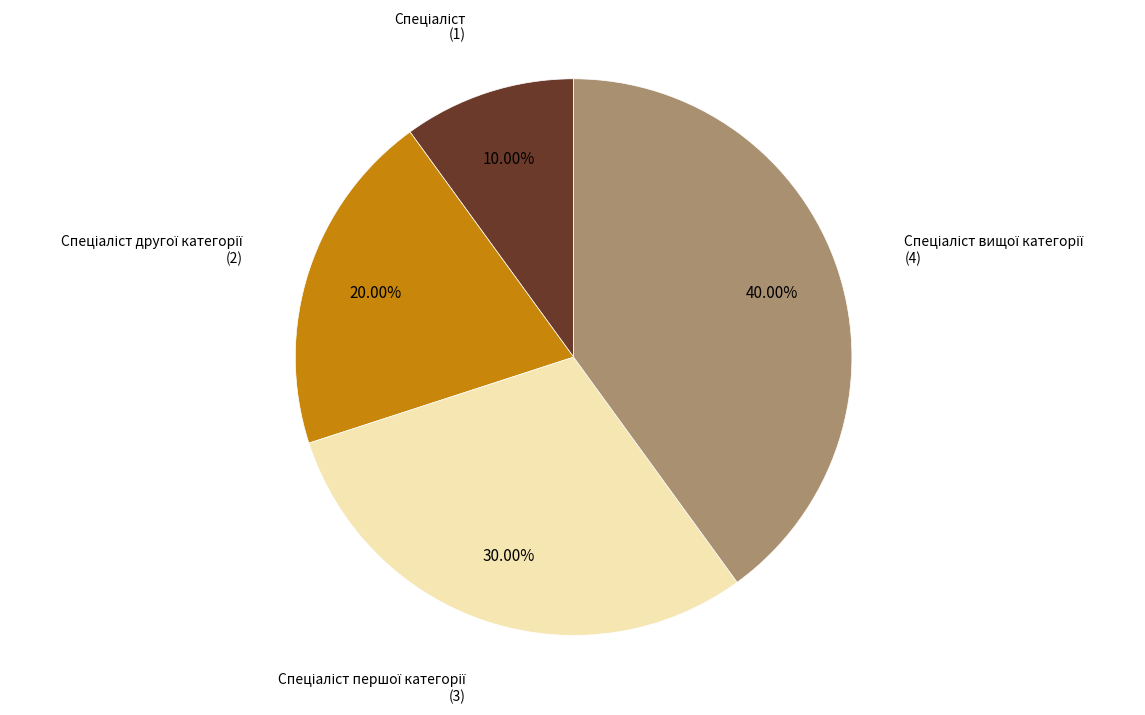

Is there a majority slice in this chart?

No